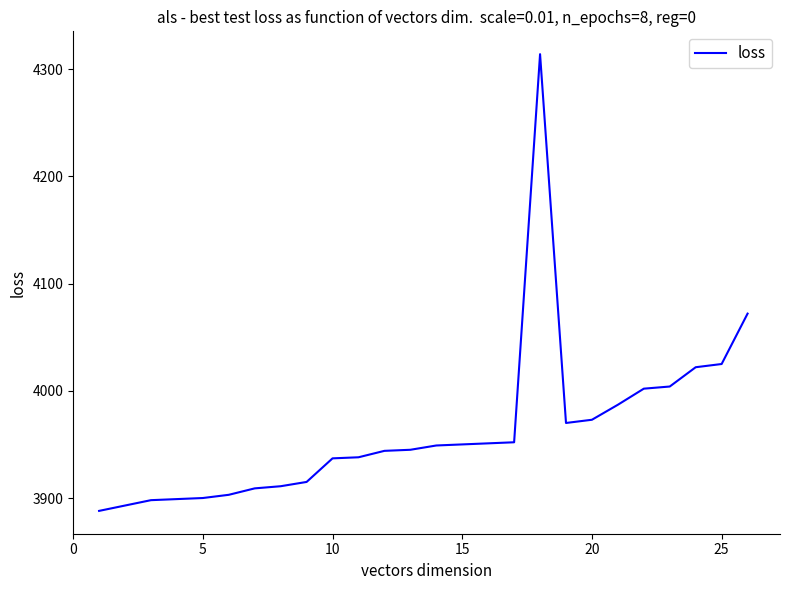

What is the difference between the maximum and minimum values?

426